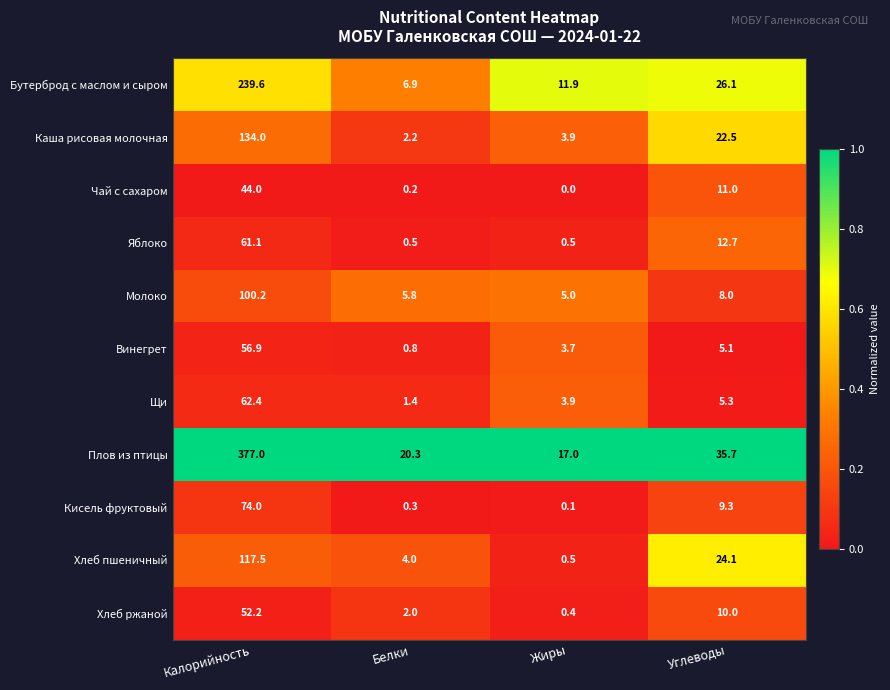

The Плов из птицы series shows 377.0 at Калорийность. True or false?

True